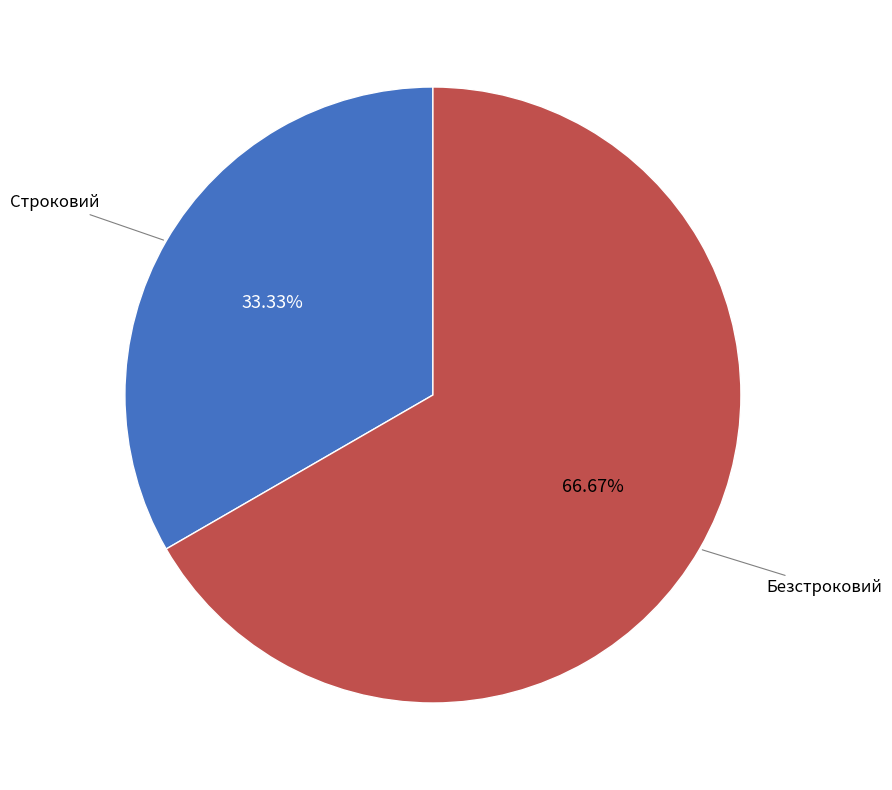

What portion of the pie excludes Строковий?

66.7%